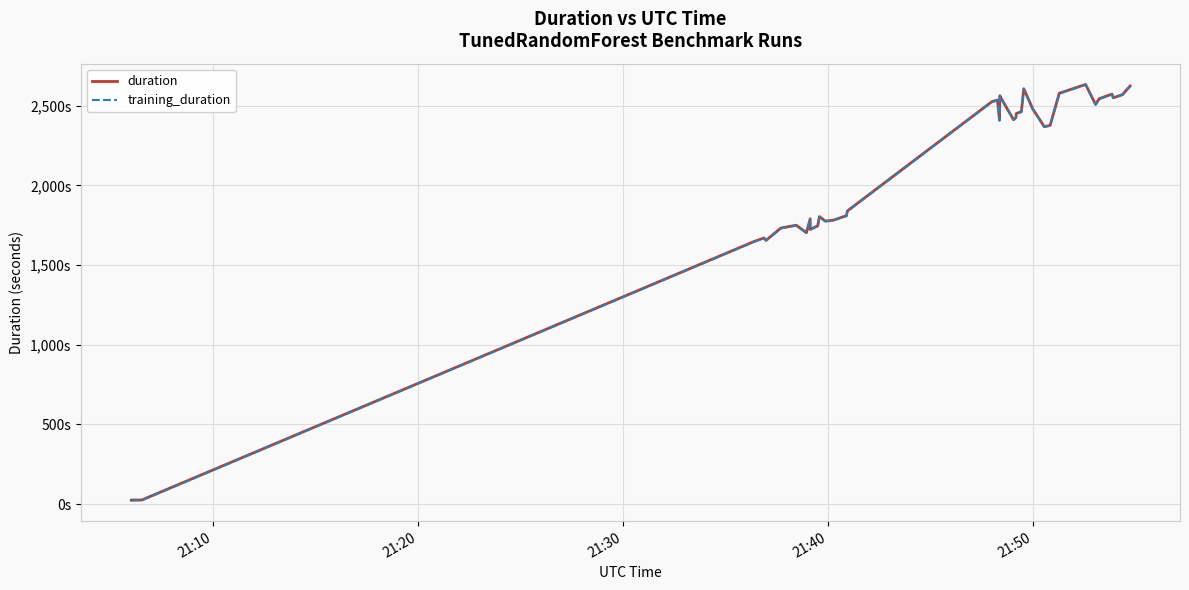

How many data points in duration are less than 2377?

20